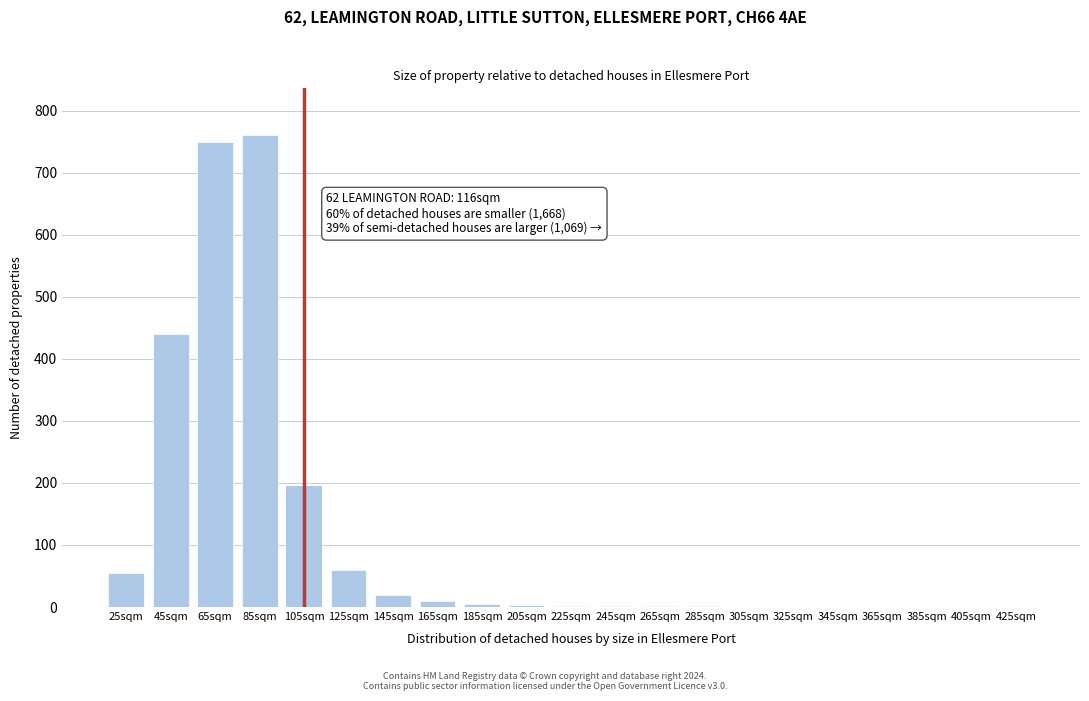

Is it true that the value at 365sqm is -380?

False